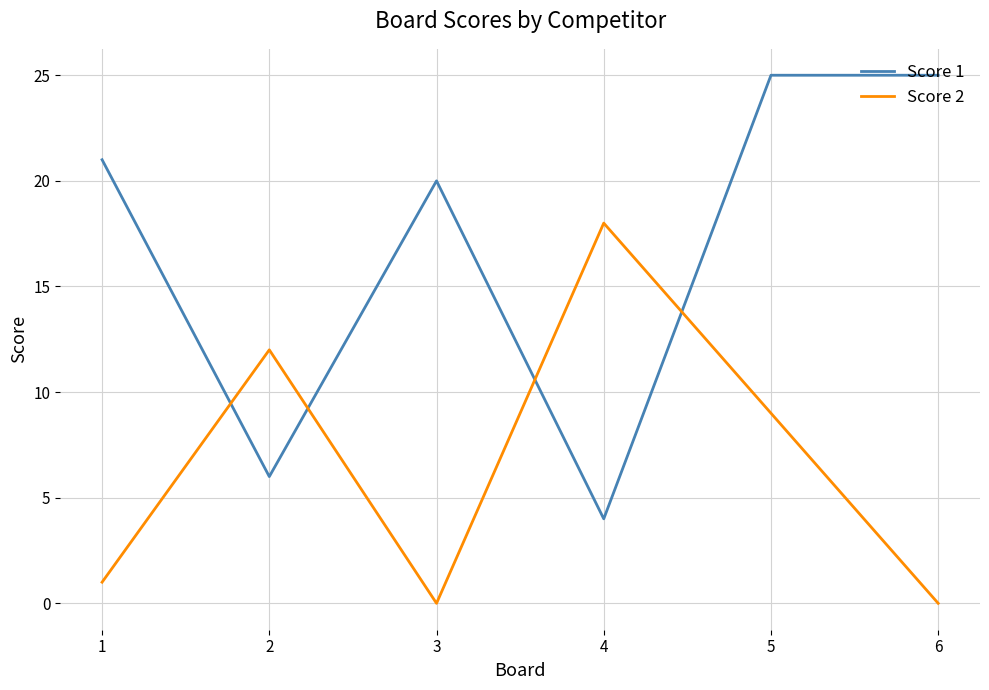

Where does the Score 2 series first go above 9?

2